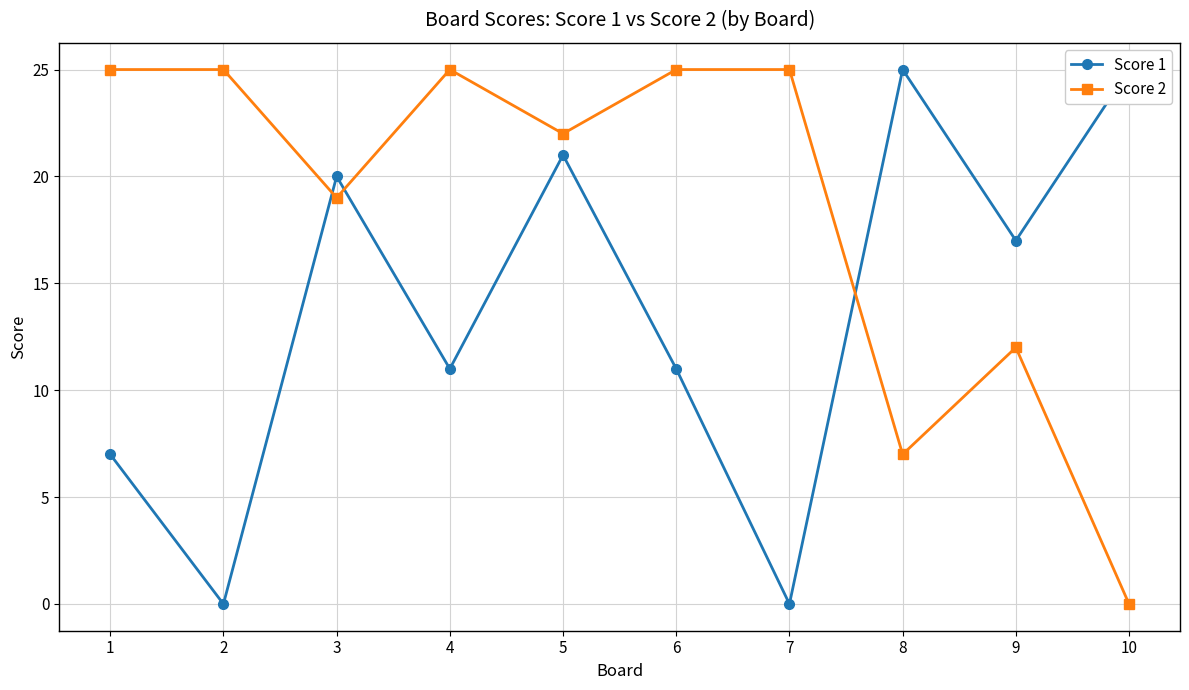

Reading left to right, list all the values displayed in this chart.

Score 1: 1=7	2=0	3=20	4=11	5=21	6=11	7=0	8=25	9=17	10=25
Score 2: 1=25	2=25	3=19	4=25	5=22	6=25	7=25	8=7	9=12	10=0